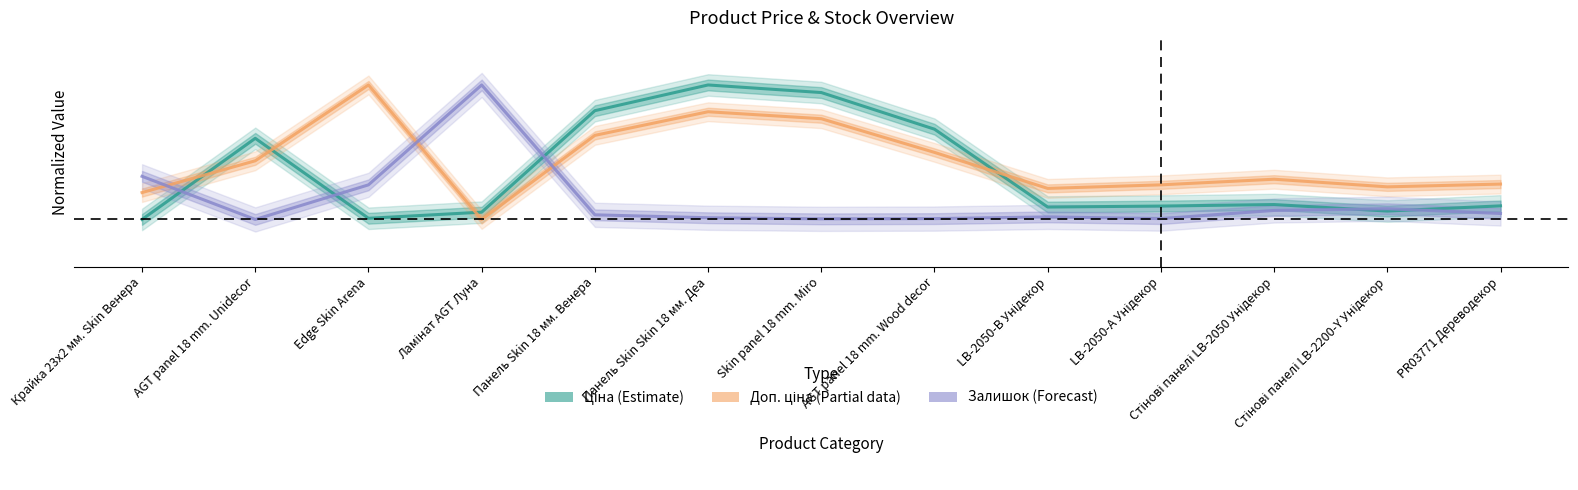

At which category is the sum across all series the highest?

Панель Skin Skin 18 мм. Деа